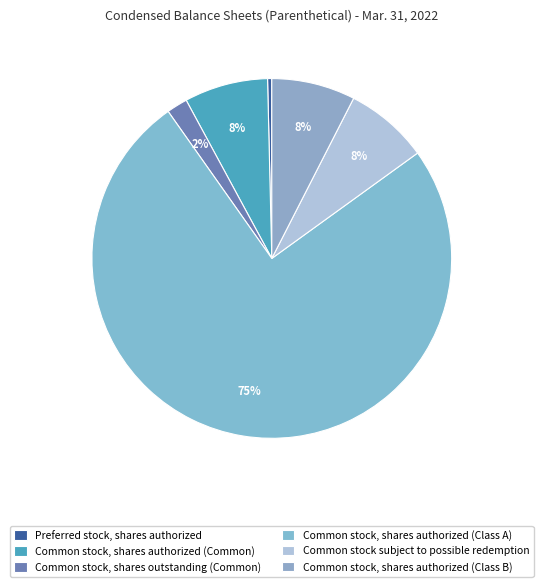

Which category has the smallest portion of the pie?

Preferred stock, shares authorized